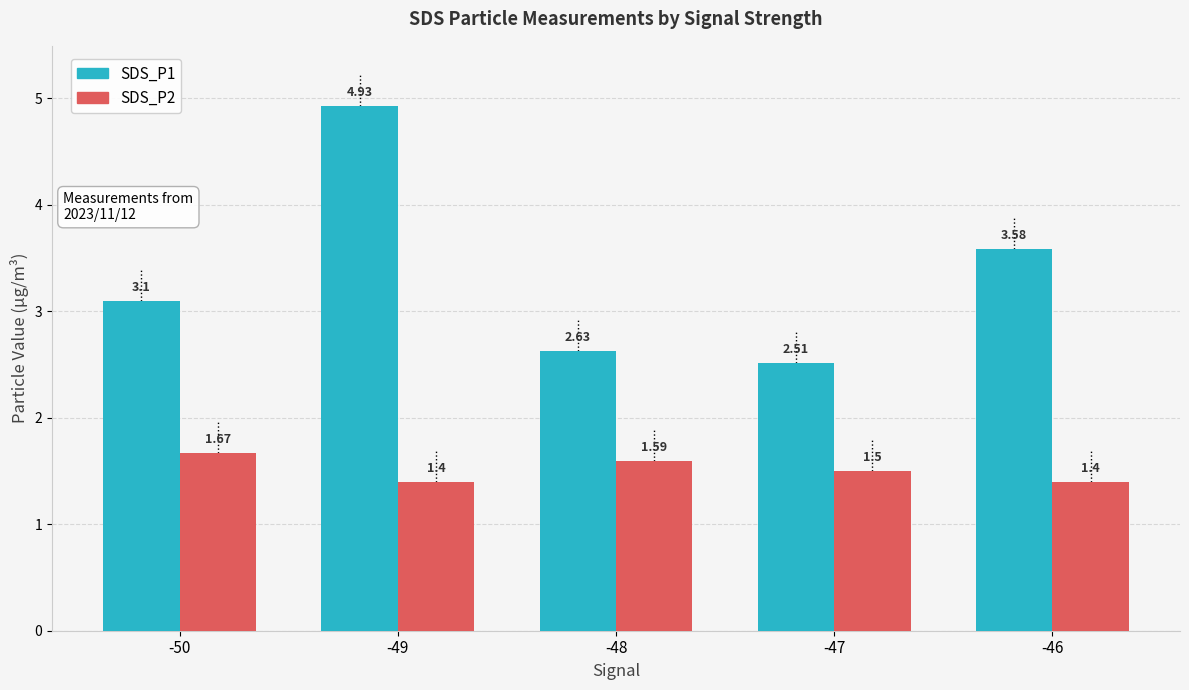

What is the spread (max minus min) of values at -49?

3.5